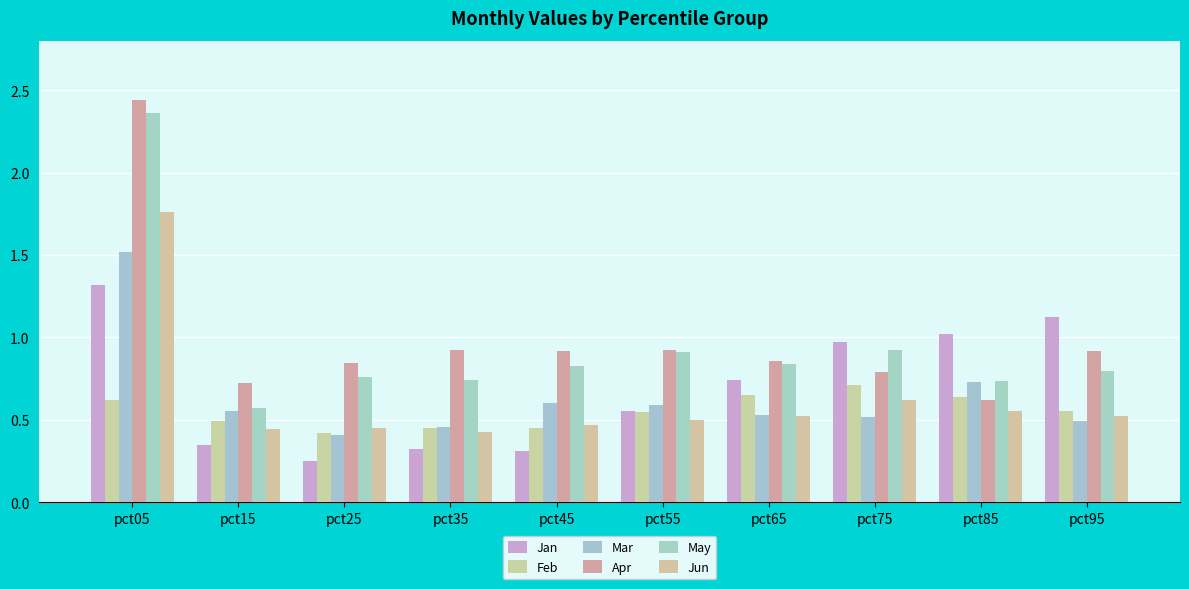

Between pct85 and pct15, which is larger?

pct85